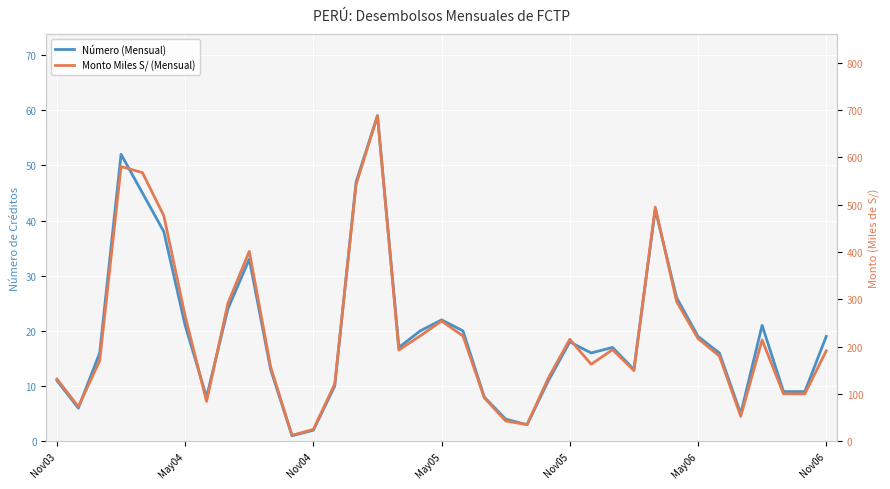

Count the number of data series in this chart.

2